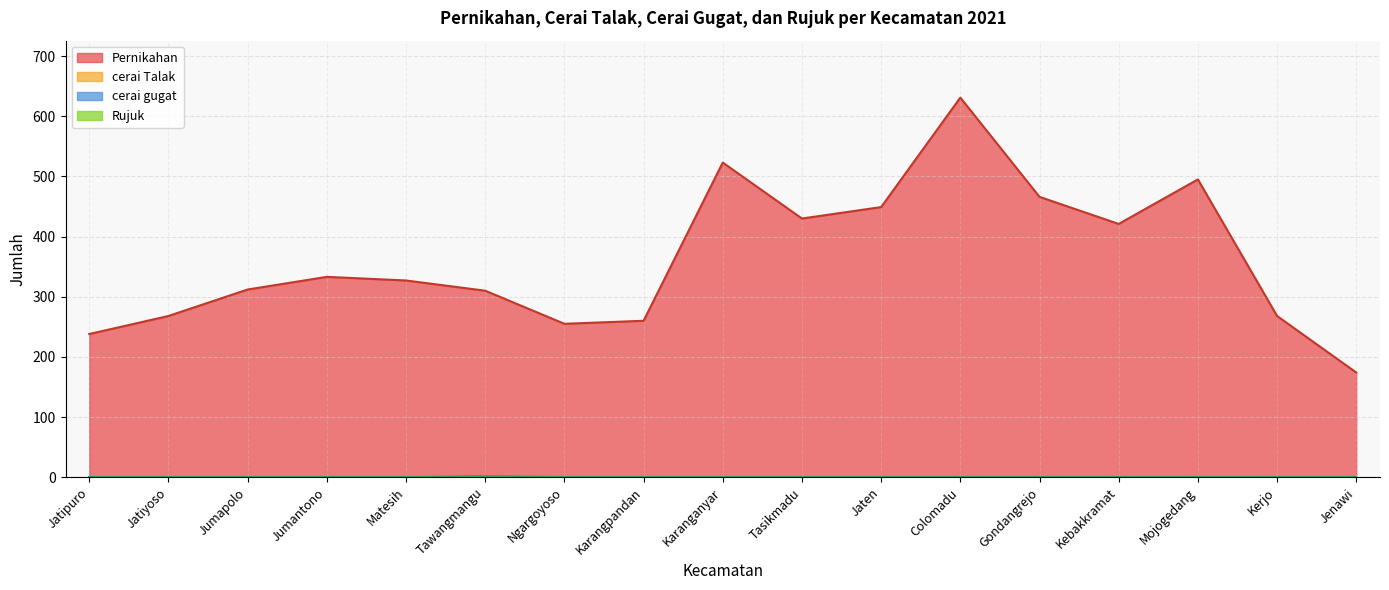

What is the average value of the Pernikahan series?

362